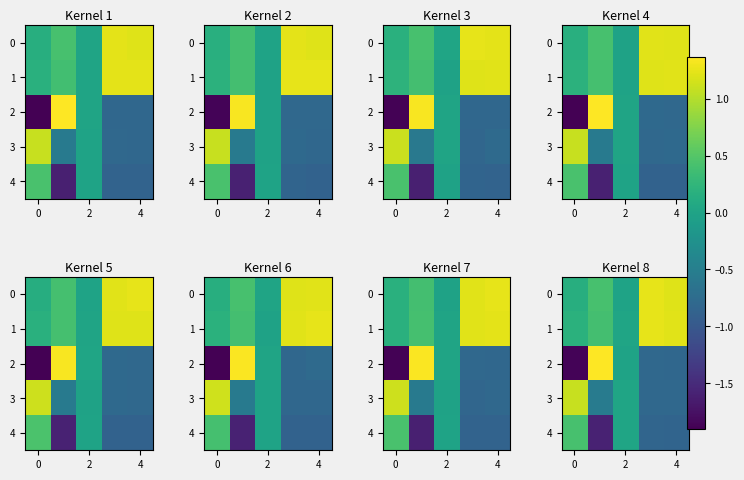

True or false: 3 has a value of 0.0 at 2.

False